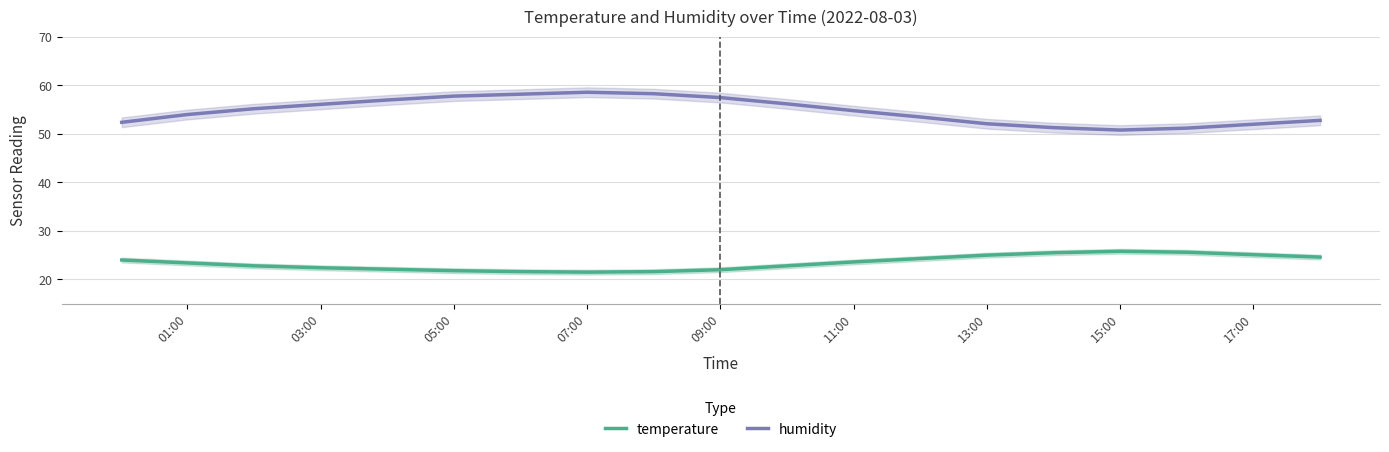

True or false: temperature has a value of 32.0 at 05:00.

False